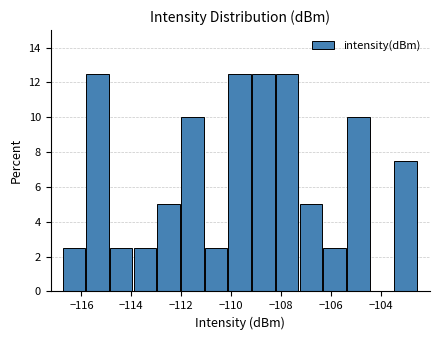

How tall is the bar that spans -105.4 to -104.4 on the x-axis? Neither the bar edges nor the heights are printed on the chart, so give them approximately, as read against the axes.

10.0